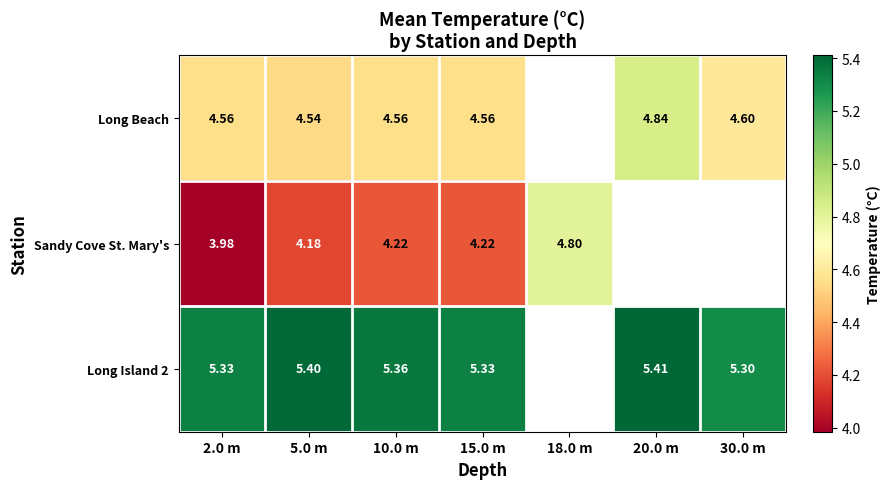

At how many categories does at least one series exceed 4?

7